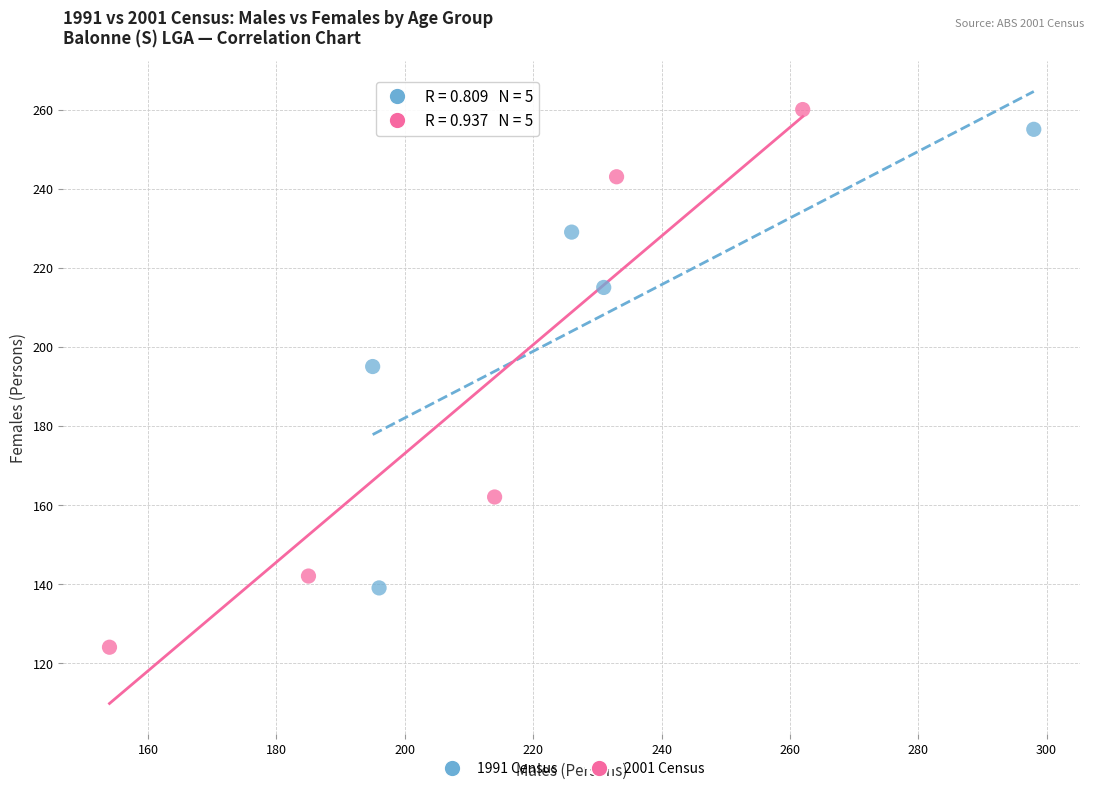

Which series has the largest Y range (max minus min)?

2001 Census